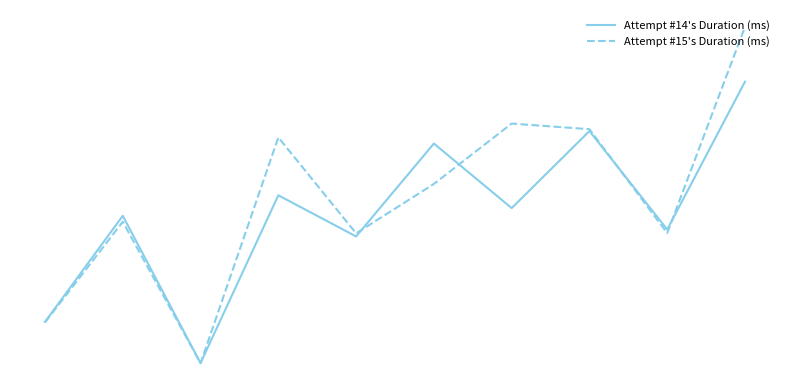

In Attempt #14's Duration (ms), how many points are lower than both neighbors (excluding endpoints)?

4